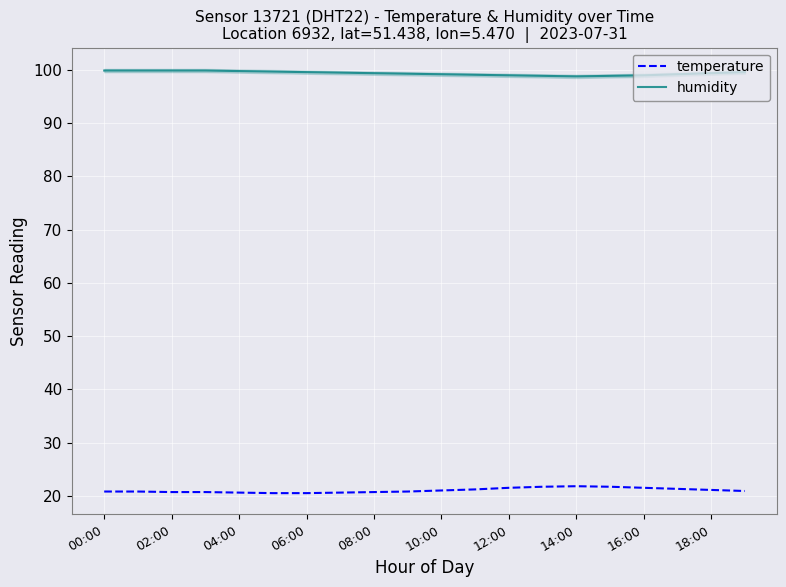

Which series has the largest total across all categories?

humidity